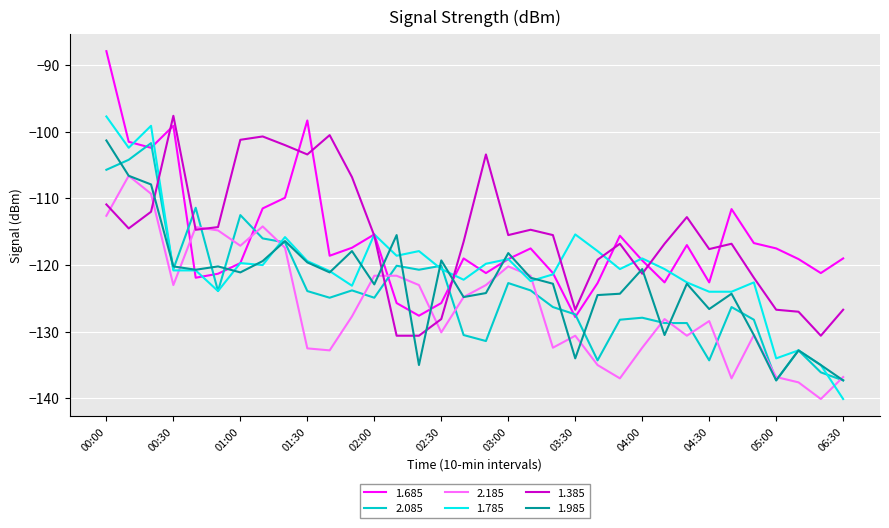

What is the minimum value shown in the chart?

-140.1